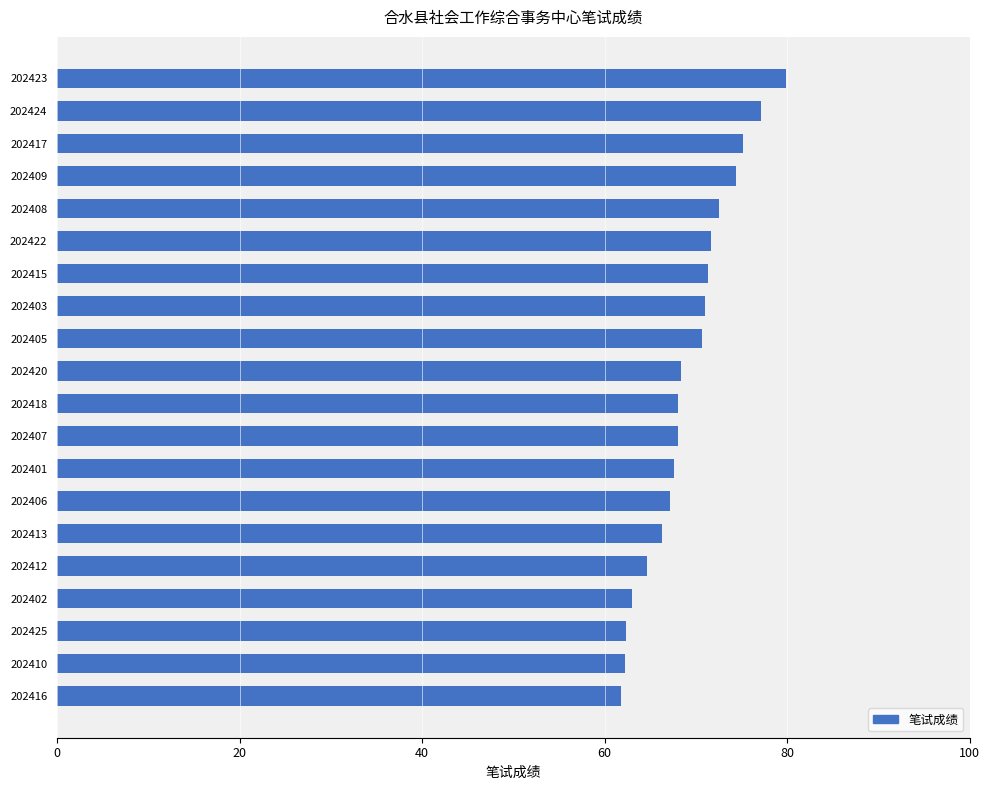

Are the bars horizontal?

Yes